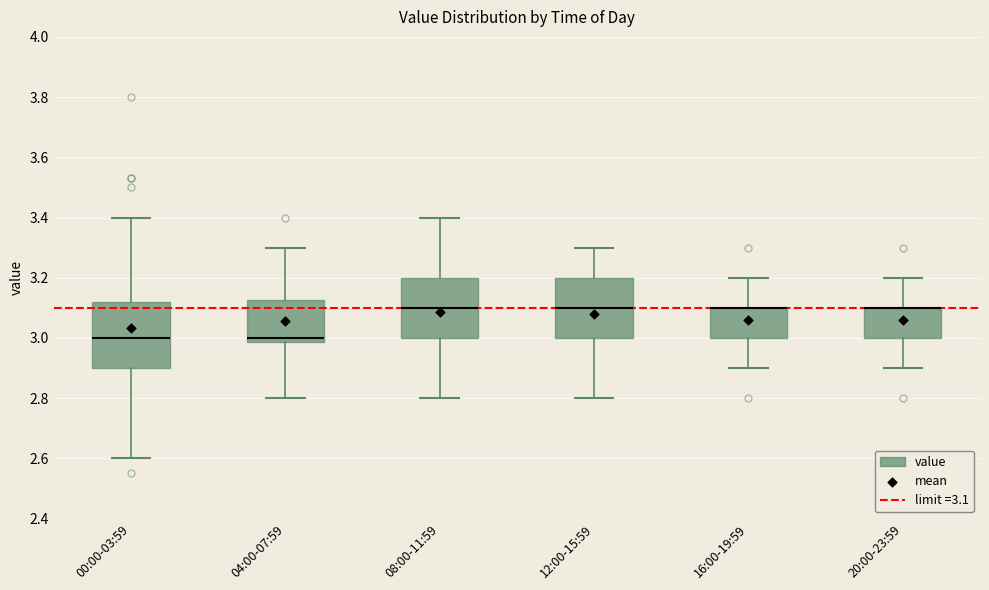

Where is the lower edge of the box for 12:00-15:59 on the y-axis? The values are not printed on the chart, so give them approximately, as read against the axis.

3.00